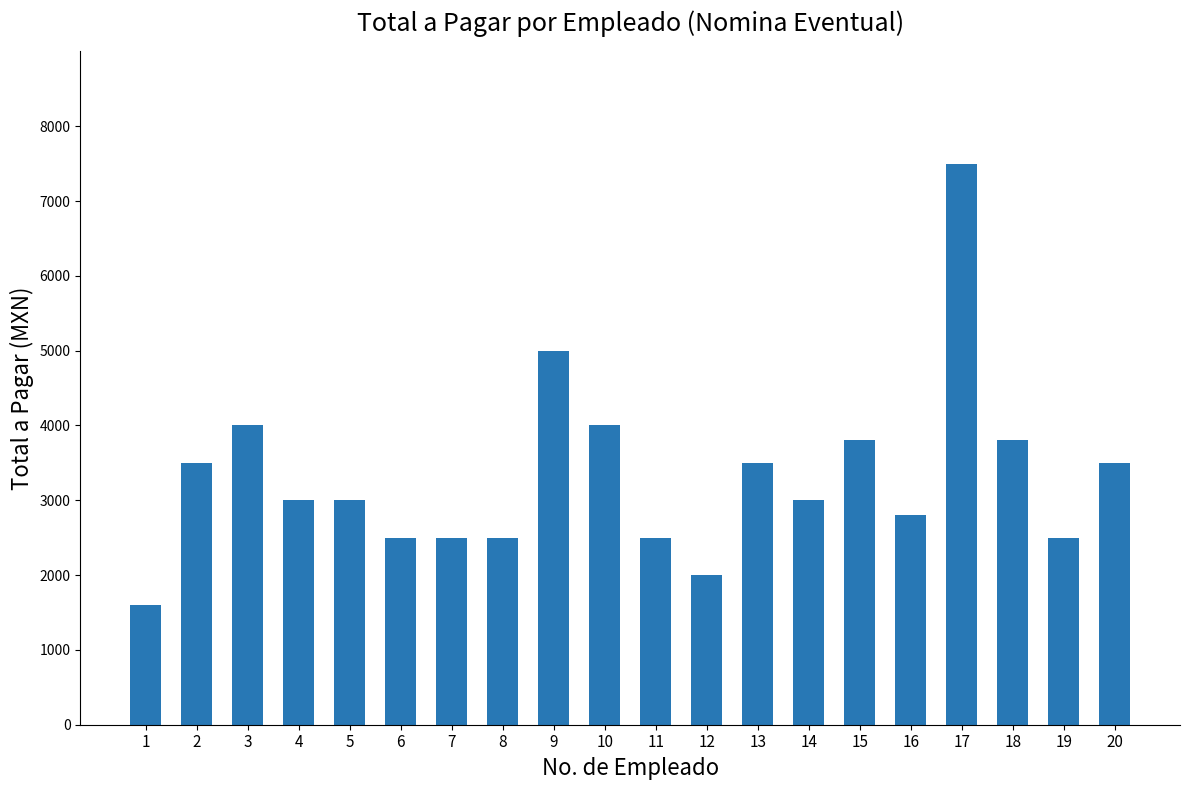

Reading right to left, what are all the values shown in this chart?

3500	2500	3800	7500	2800	3800	3000	3500	2000	2500	4000	5000	2500	2500	2500	3000	3000	4000	3500	1600